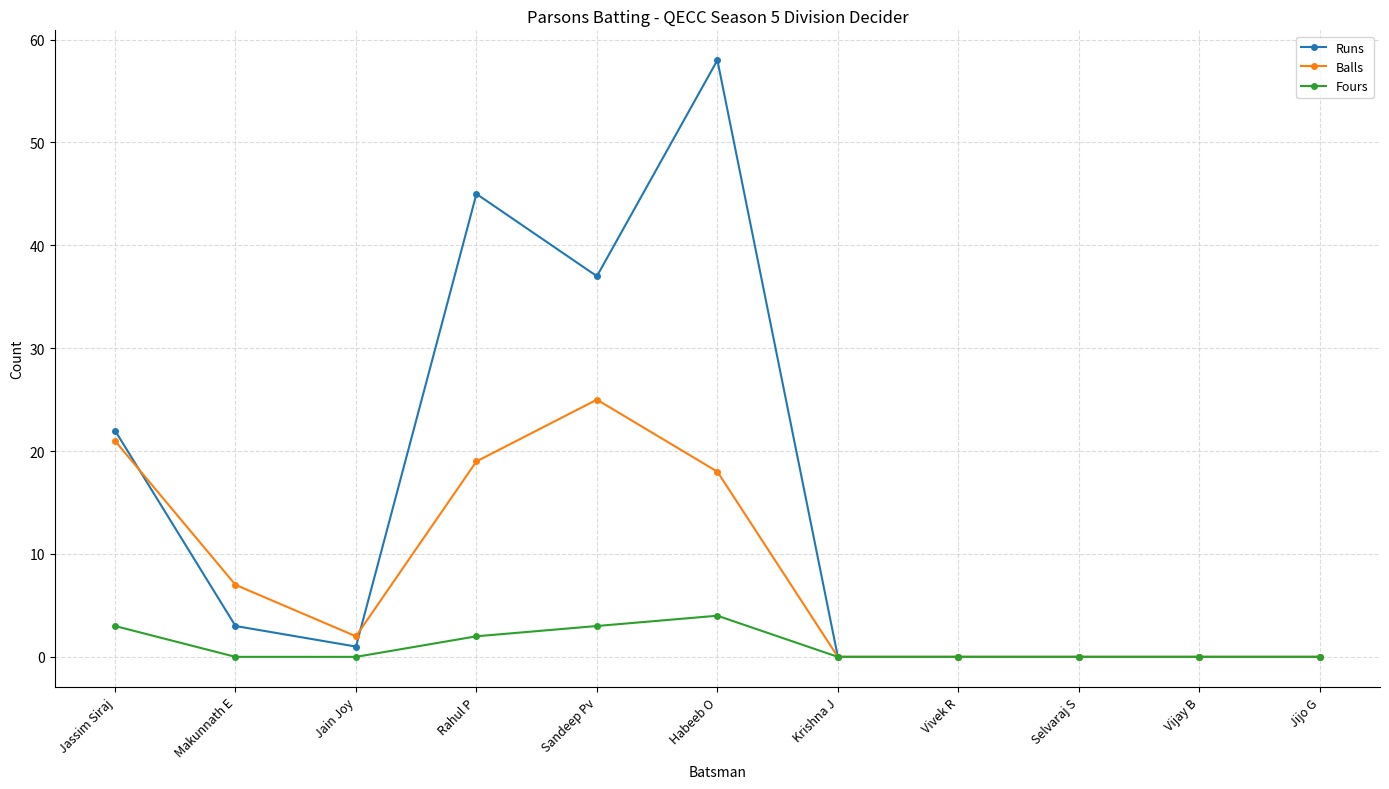

Reading left to right, transcribe all the data shown in this chart.

Runs: Jassim Siraj=22	Makunnath E=3	Jain Joy=1	Rahul P=45	Sandeep Pv=37	Habeeb O=58	Krishna J=0	Vivek R=0	Selvaraj S=0	Vijay B=0	Jijo G=0
Balls: Jassim Siraj=21	Makunnath E=7	Jain Joy=2	Rahul P=19	Sandeep Pv=25	Habeeb O=18	Krishna J=0	Vivek R=0	Selvaraj S=0	Vijay B=0	Jijo G=0
Fours: Jassim Siraj=3	Makunnath E=0	Jain Joy=0	Rahul P=2	Sandeep Pv=3	Habeeb O=4	Krishna J=0	Vivek R=0	Selvaraj S=0	Vijay B=0	Jijo G=0